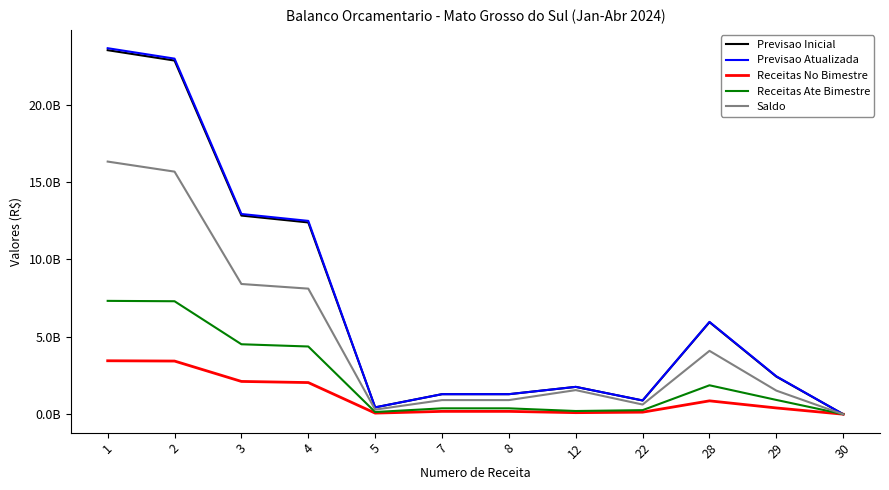

True or false: Previsao Atualizada and Saldo cross at least once.

False